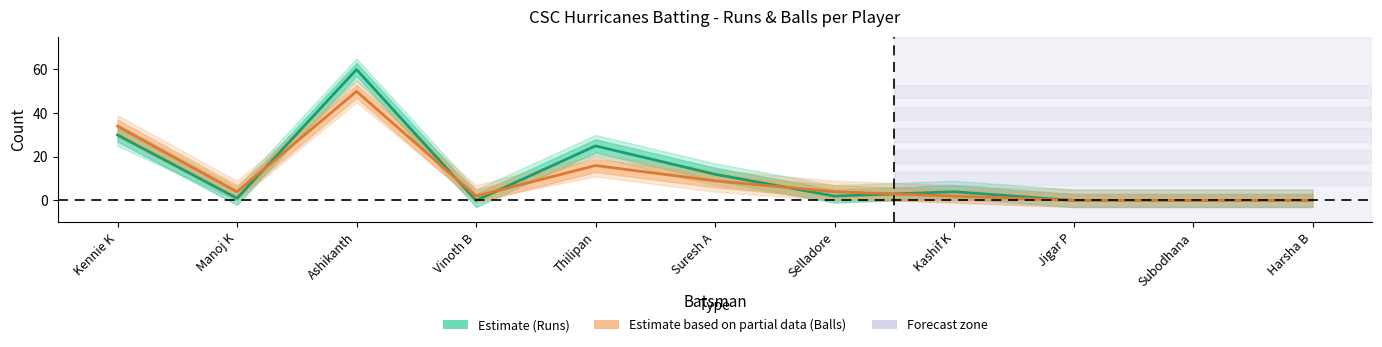

Read the Runs (Estimate) value at Manoj K.

1